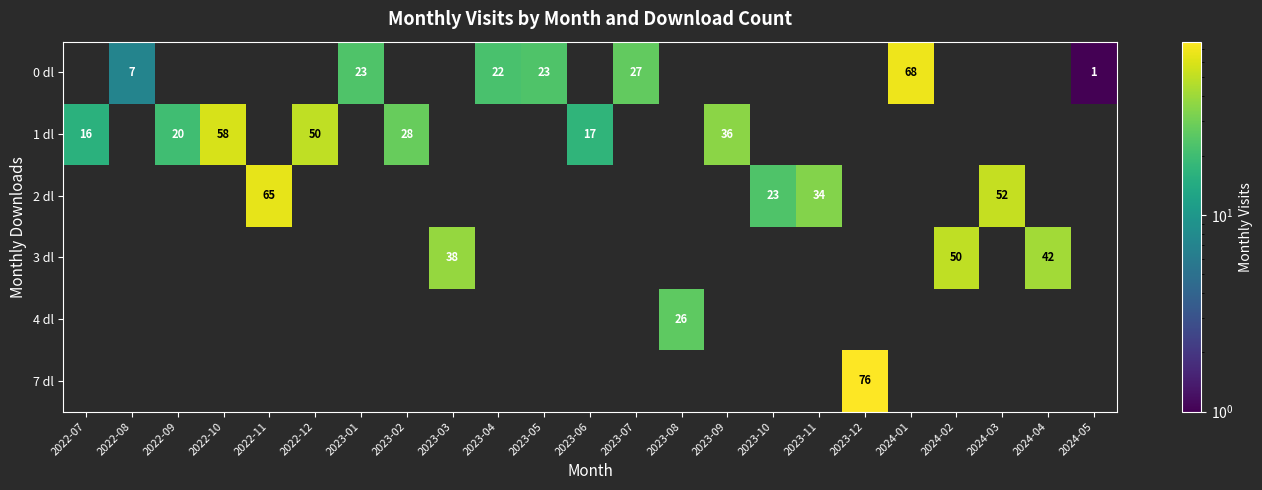

At which category does the chart reach its peak across all series?

2023-12